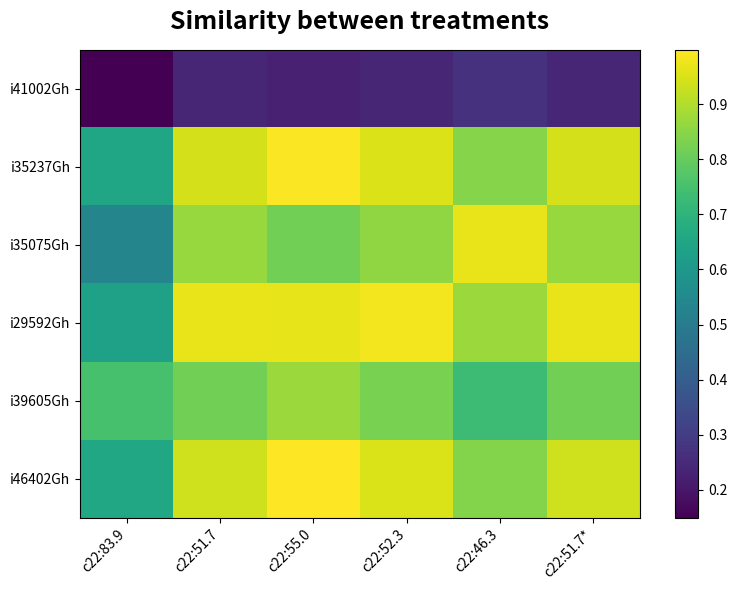

Count the number of categories in the chart.

6